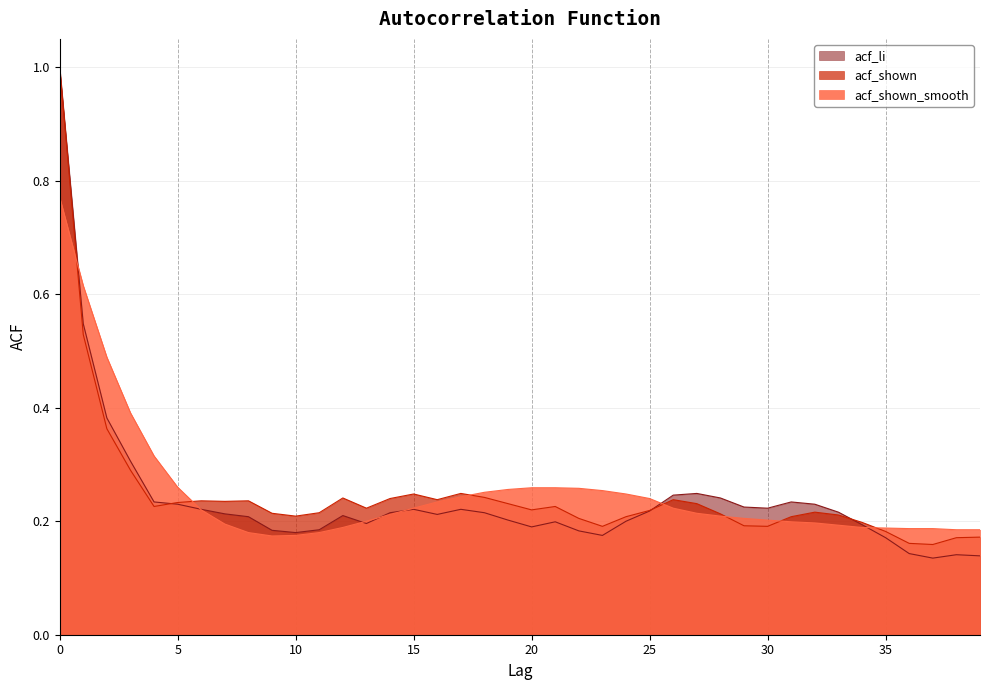

Rank the series at 39 from highest to lowest value.

acf_shown_smooth, acf_shown, acf_li